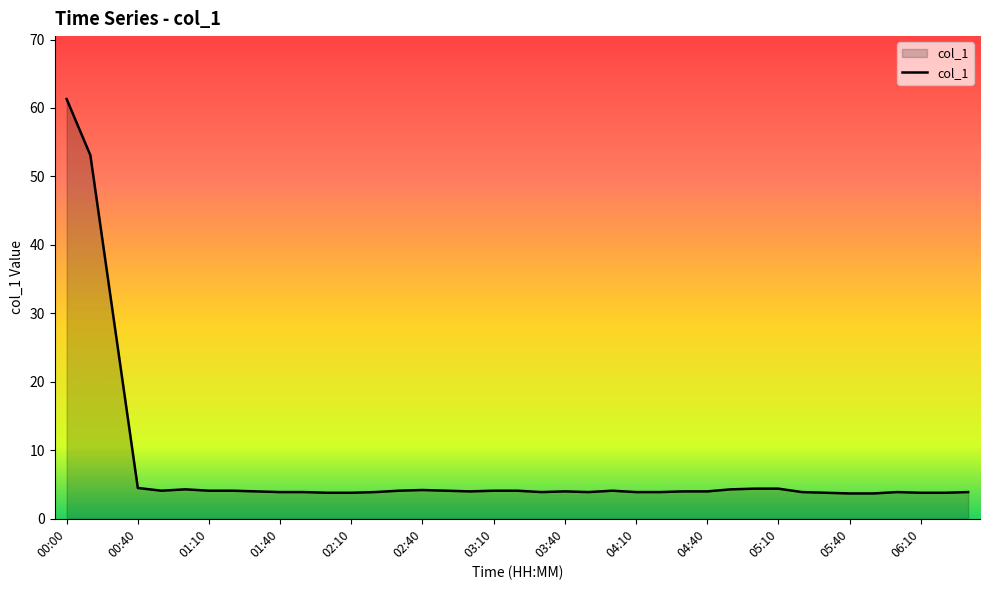

What is the maximum value shown in the chart?

61.3